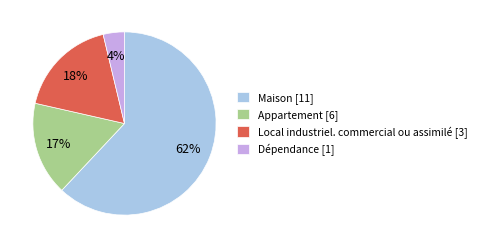

How many segments does this pie chart have?

4